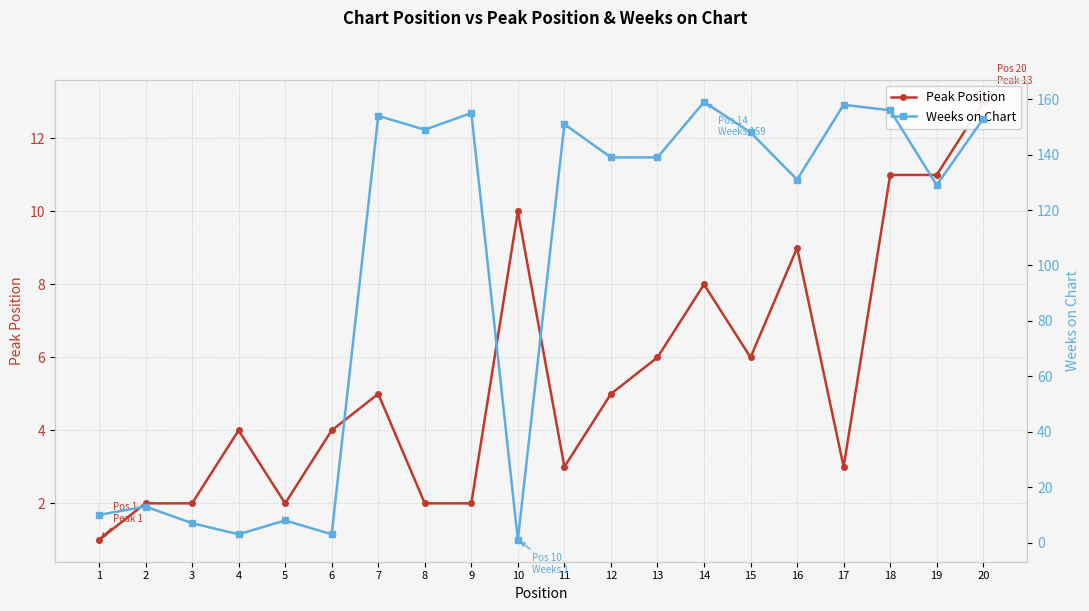

How many interior local peaks does the Weeks on Chart series have?

7